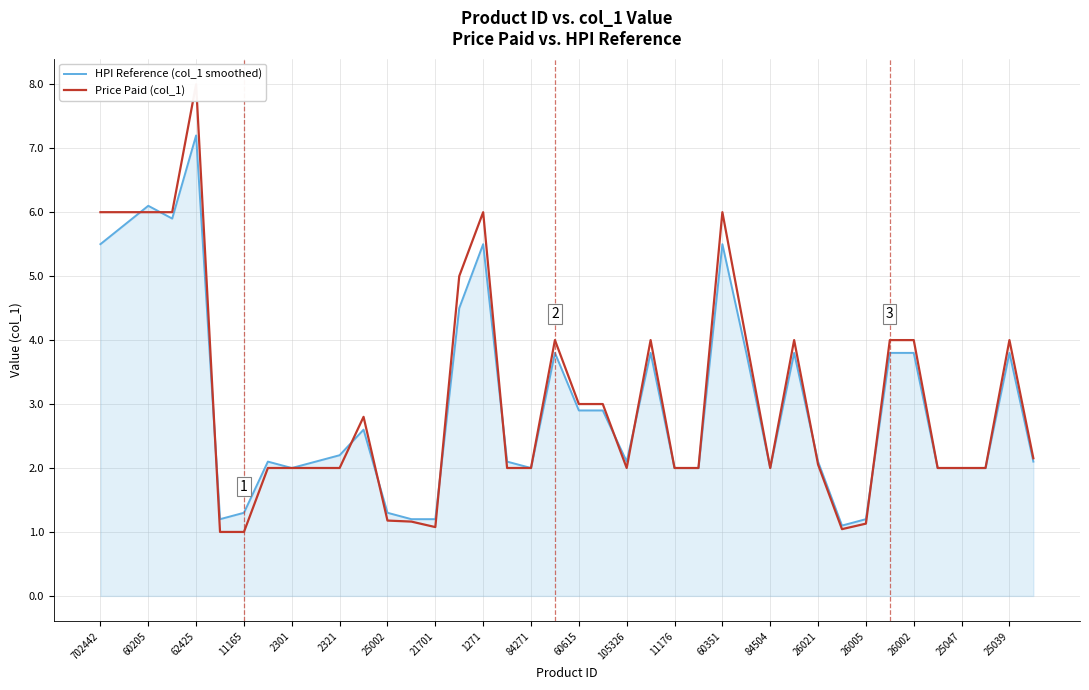

Which series has the largest total across all categories?

Price Paid (col_1)